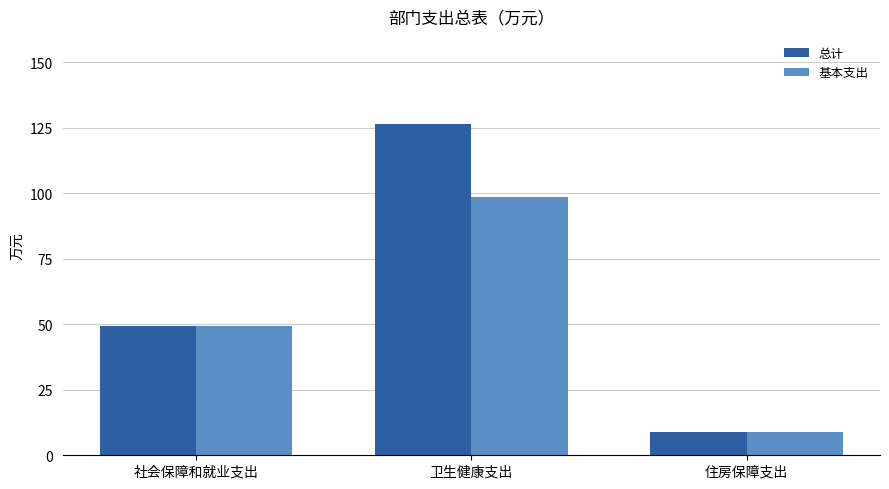

Which series has the largest range (max minus min)?

总计